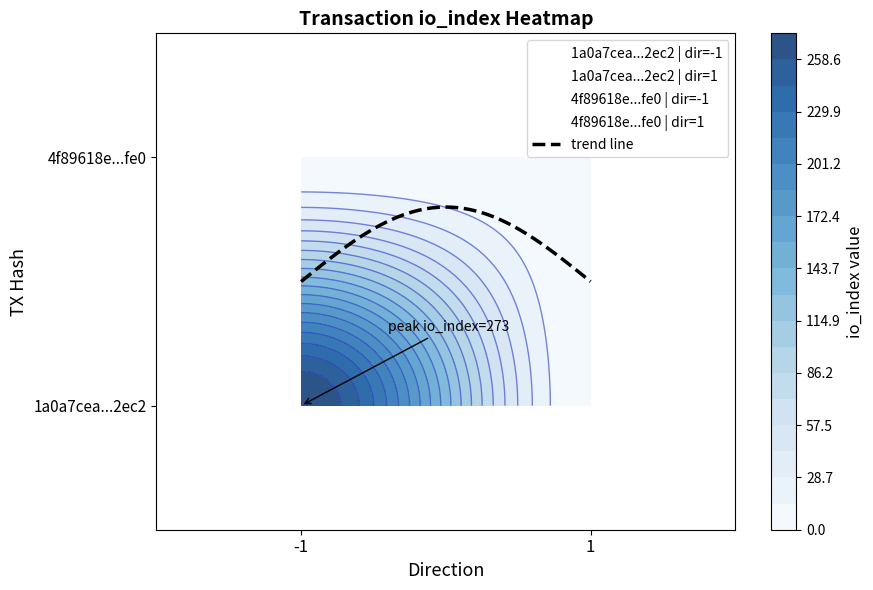

What is the difference between the highest and lowest values at -1?

273